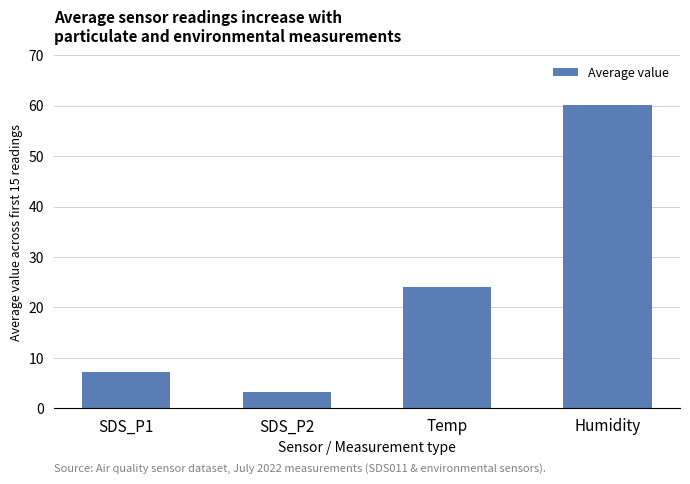

Rank the categories by value from lowest to highest.

SDS_P2, SDS_P1, Temp, Humidity